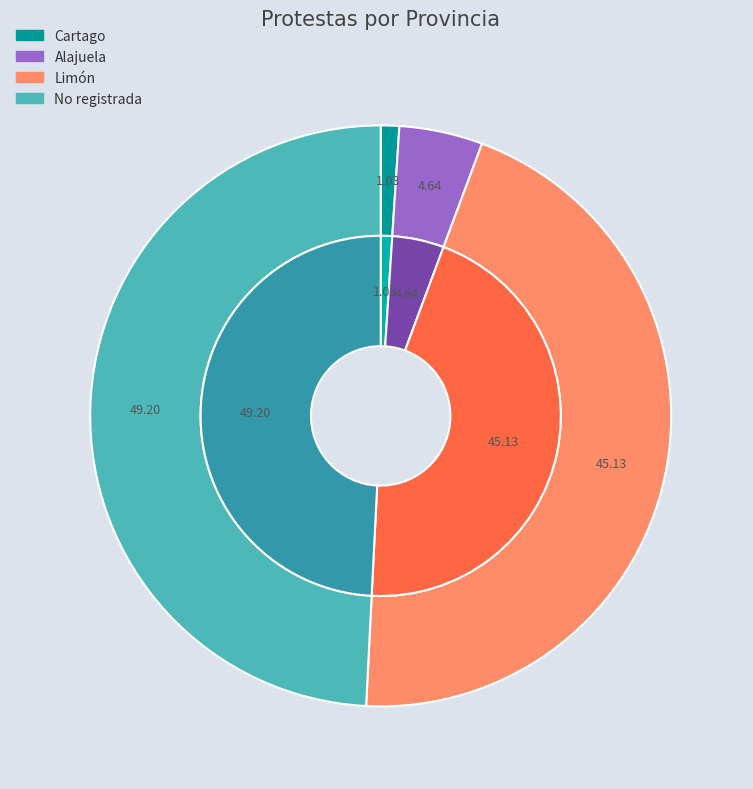

The Cartago slice represents 1% of the pie. True or false?

True